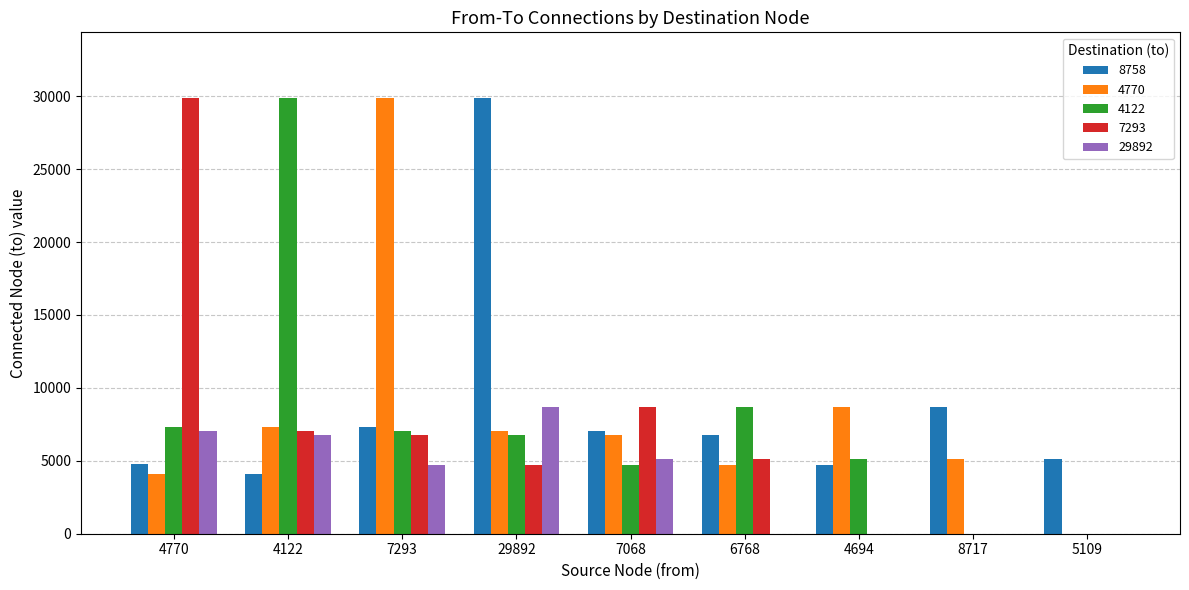

How many categories are shown in the chart?

9